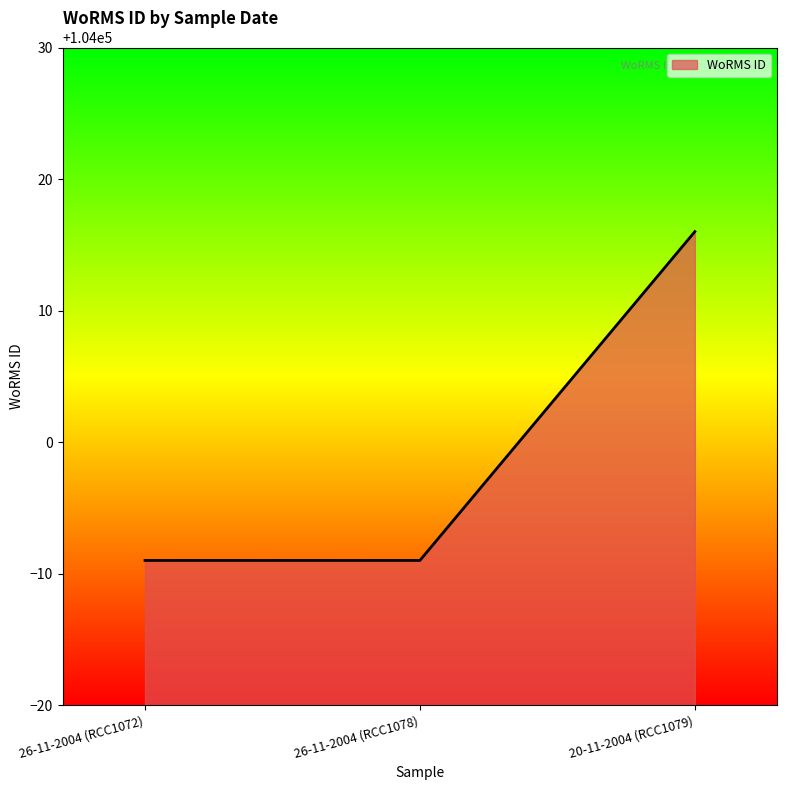

Which category has the highest value across all series?

20-11-2004 (RCC1079)